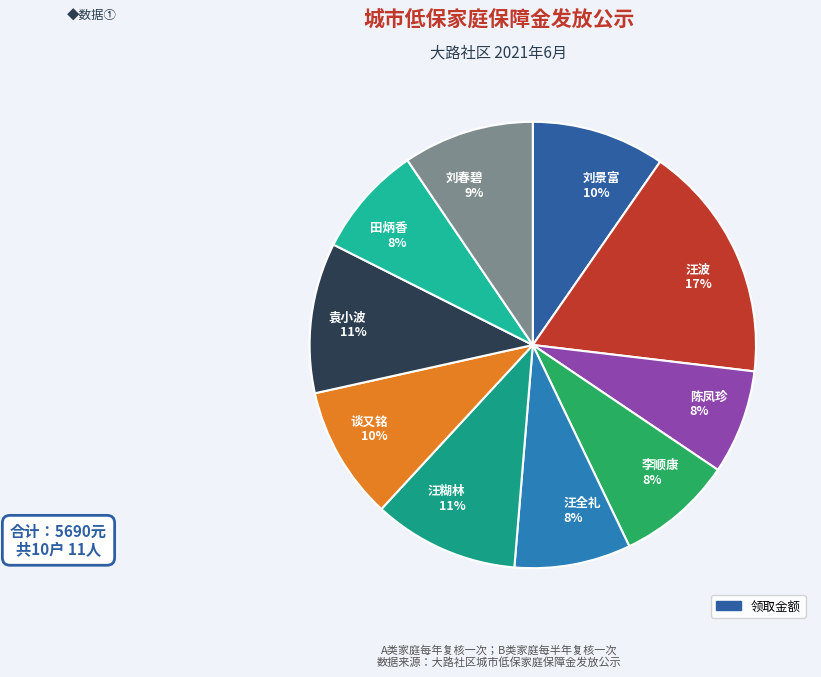

Is it true that 陈凤珍 is 19% of the pie?

False